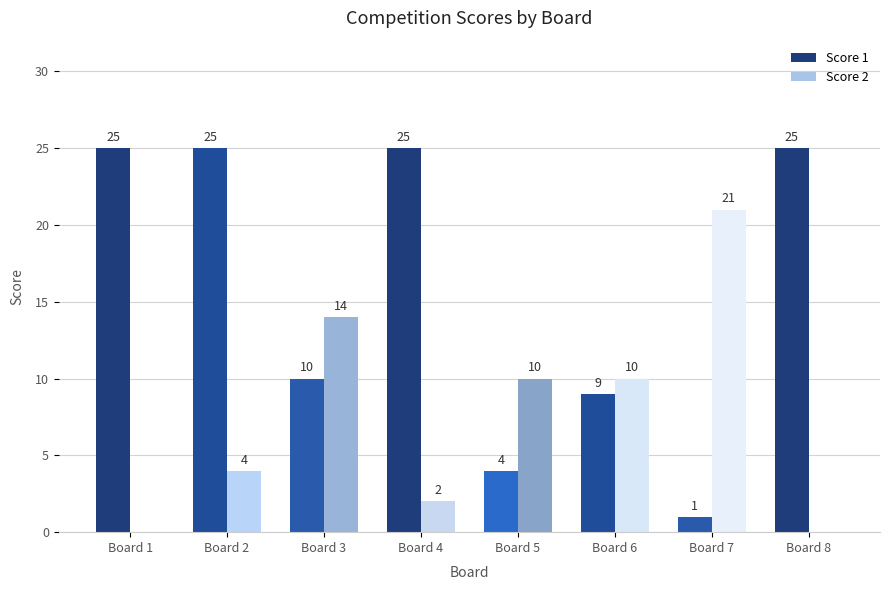

The value of Score 2 at Board 1 is 9. True or false?

False